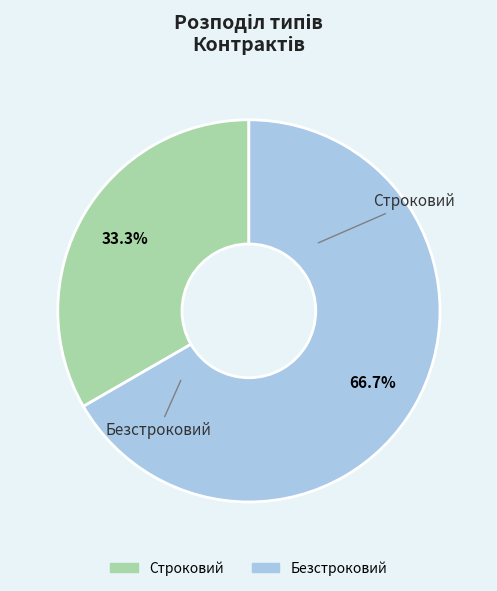

Is it true that Безстроковий is 80% of the pie?

False